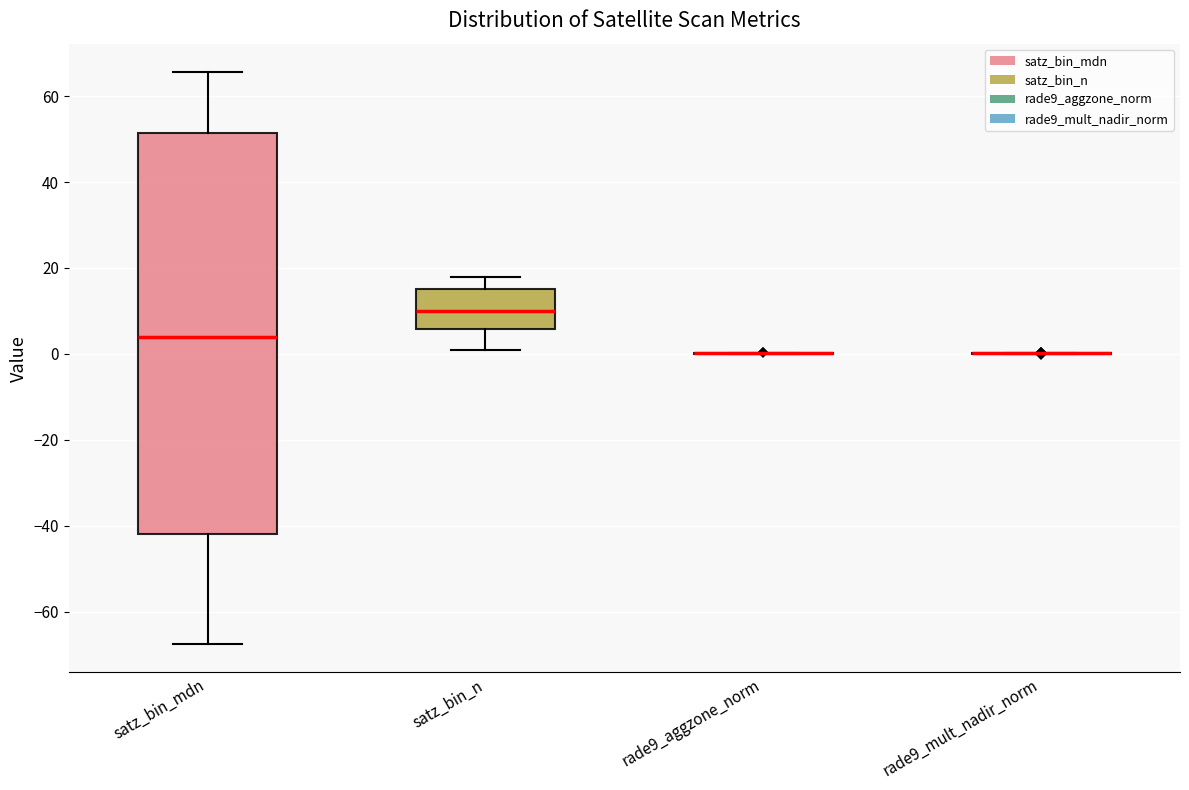

Reading left to right, transcribe this box plot: for each box, give where its median line is, the range the box spans, and where its two whiskers end, as read against the y-axis. The values are not printed on the chart, so give them approximately, as read against the axis.

satz_bin_mdn: median 4, box -42 to 52, whiskers -68 to 66
satz_bin_n: median 10, box 6 to 16, whiskers 2 to 18
rade9_aggzone_norm: box collapsed to a line at 0, whiskers 0 to 0
rade9_mult_nadir_norm: box collapsed to a line at 0, whiskers 0 to 0